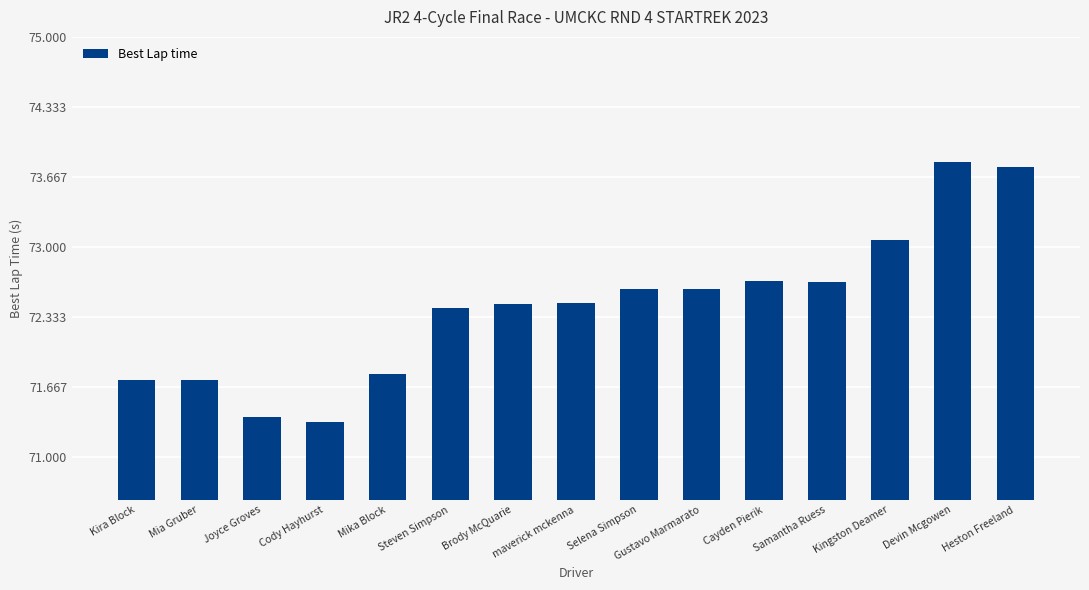

What is the change in value from Selena Simpson to Kingston Deamer?

+0.5